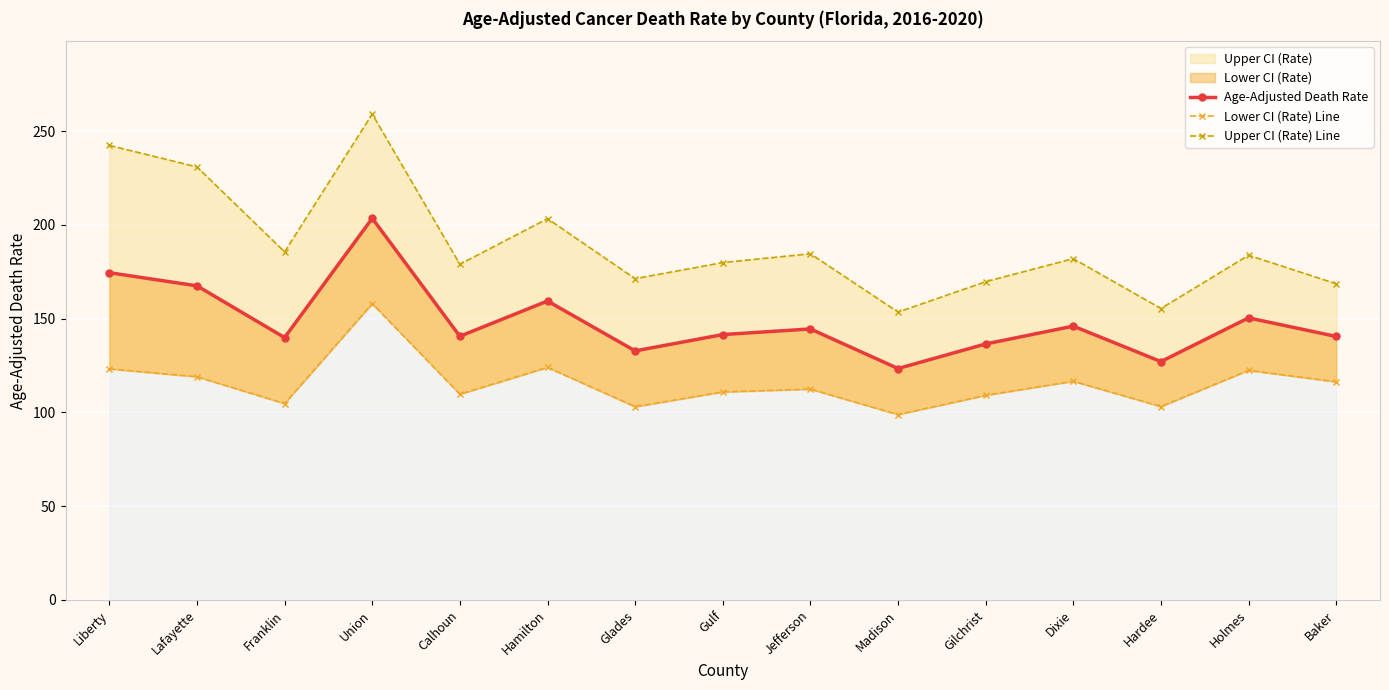

What is the difference between the second highest and minimum values in the Lower CI (Rate) Line series?

25.2